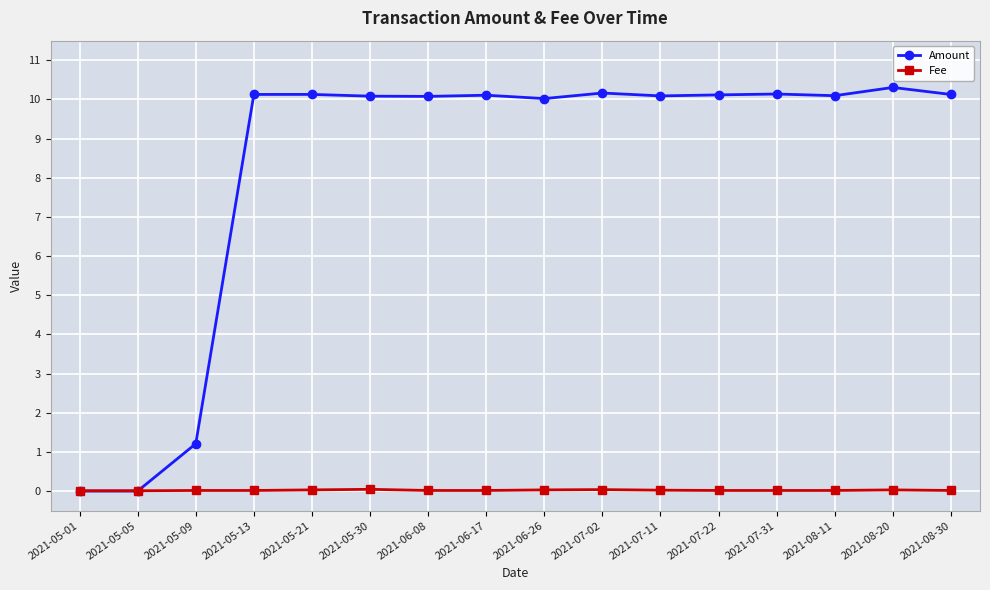

What is the difference between the highest and lowest values at 2021-07-11?

10.1